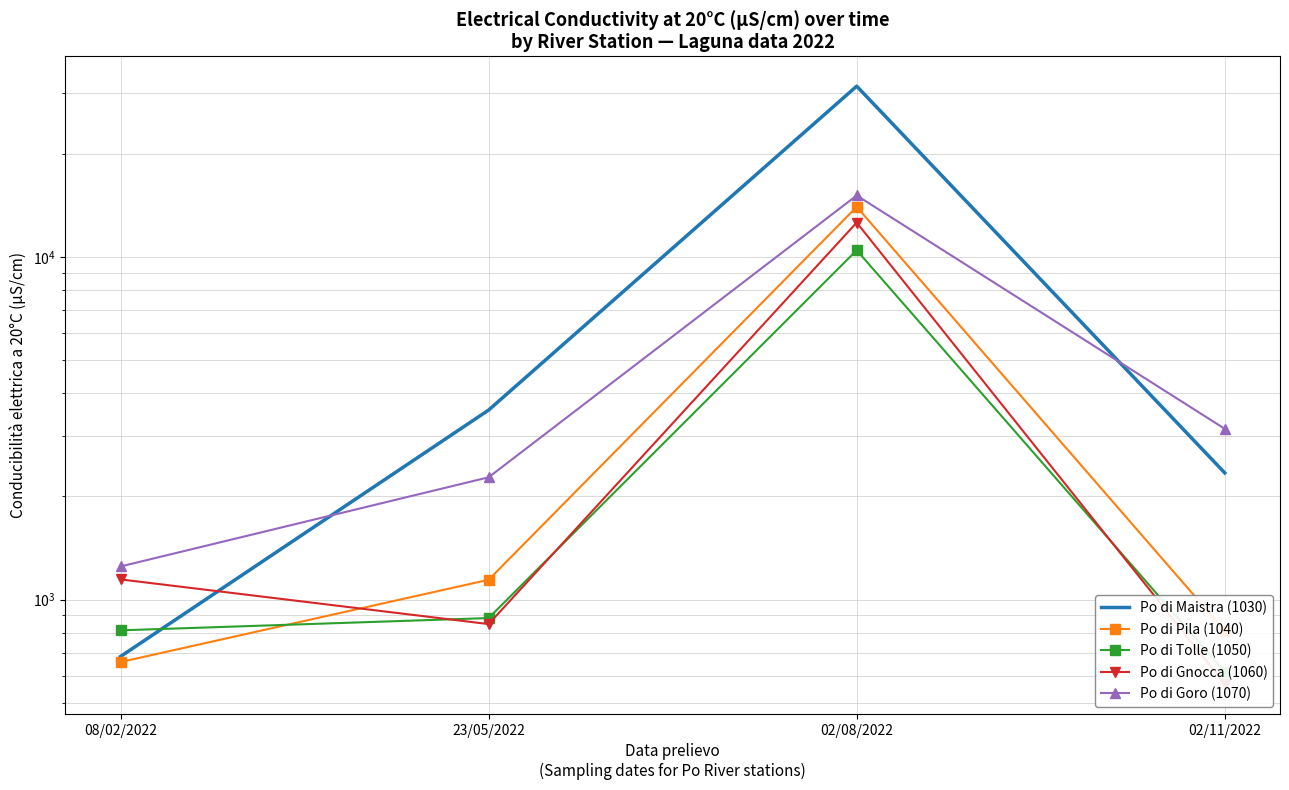

What are all the series names shown in the legend?

Po di Maistra (1030), Po di Pila (1040), Po di Tolle (1050), Po di Gnocca (1060), Po di Goro (1070)